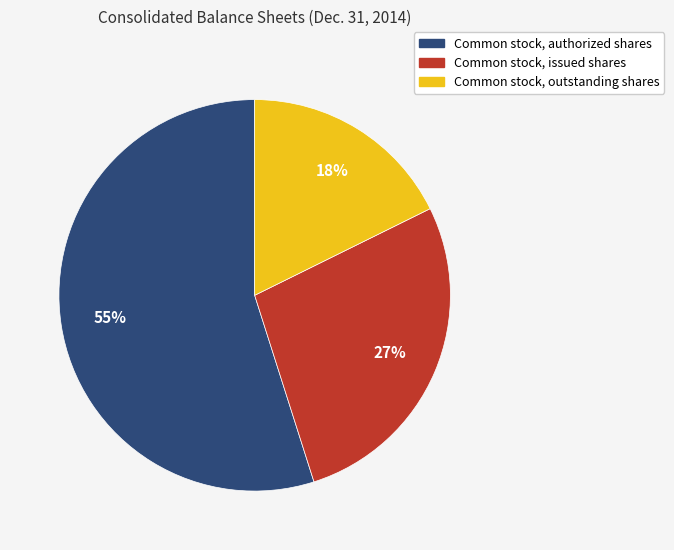

Is Common stock, authorized shares the majority of the pie?

Yes